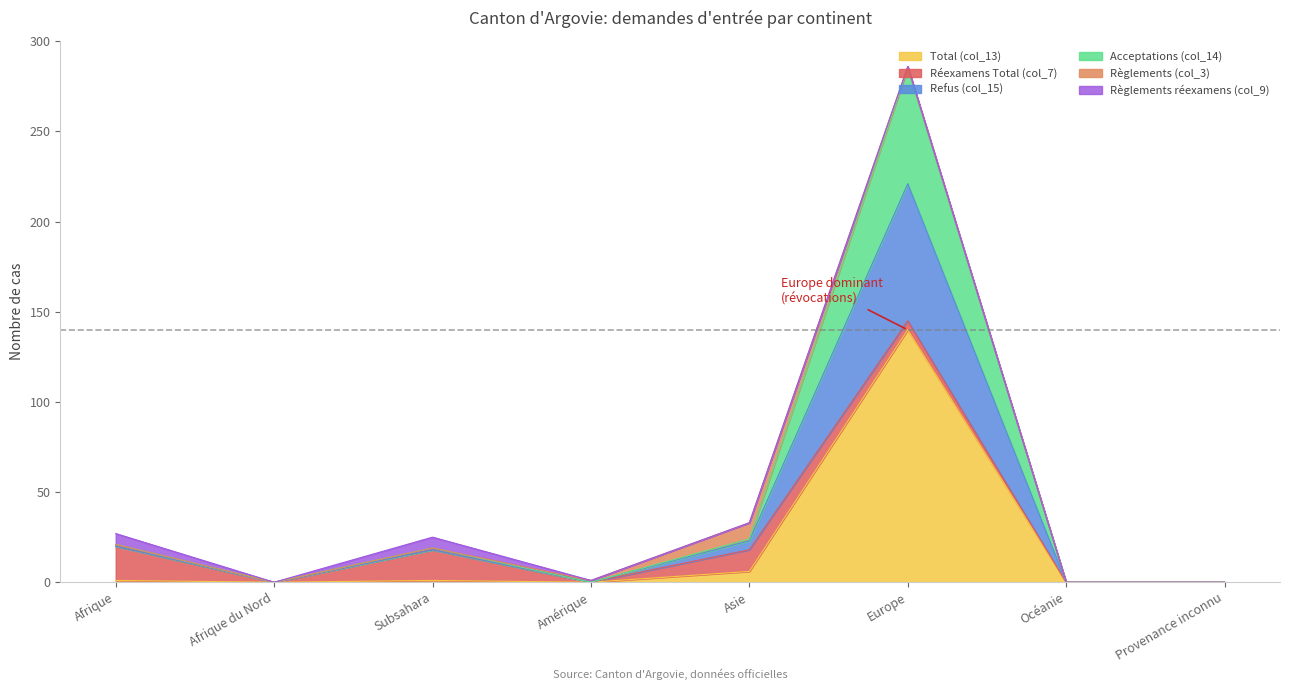

How many interior local peaks does the Acceptations (col_14) series have?

2